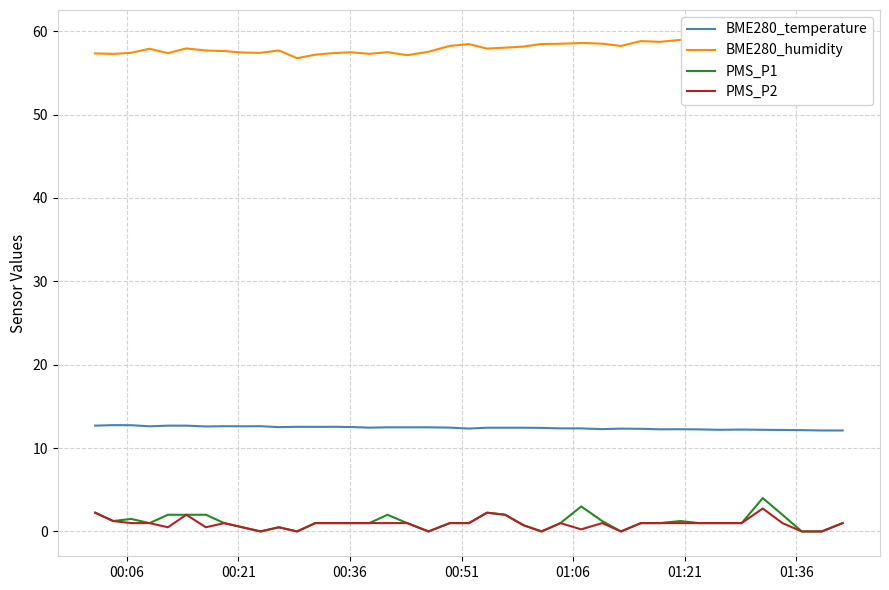

True or false: BME280_humidity has more than 2 interior local peaks.

True